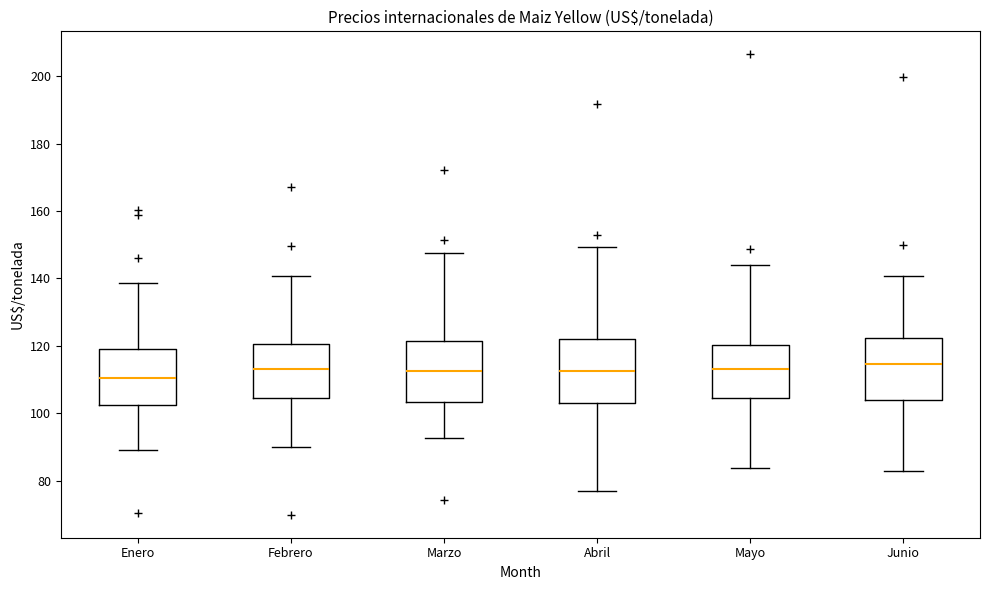

Which box's median line is the lowest?

Enero